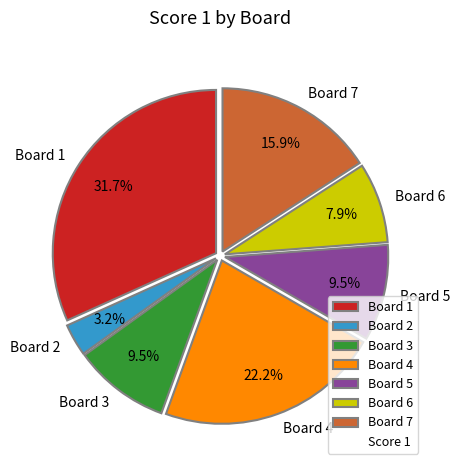

Between Board 5 and Board 2, which is larger?

Board 5